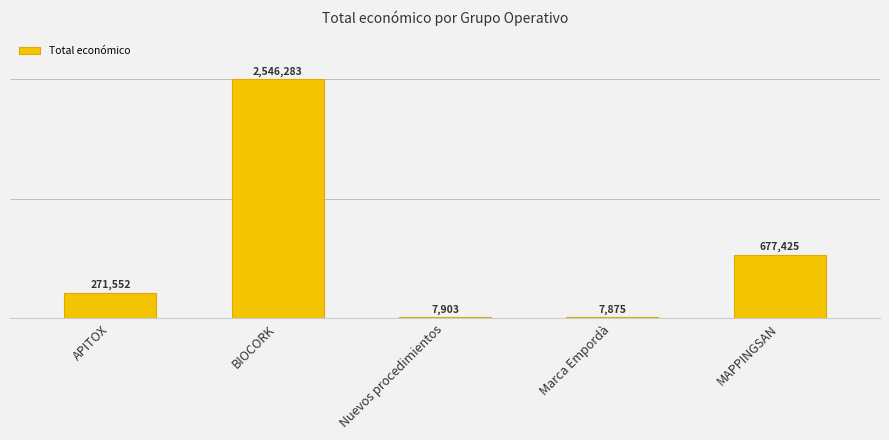

Reading right to left, extract all data points from this chart.

MAPPINGSAN=677425	Marca Empordà=7875	Nuevos procedimientos=7903	BIOCORK=2546283	APITOX=271552